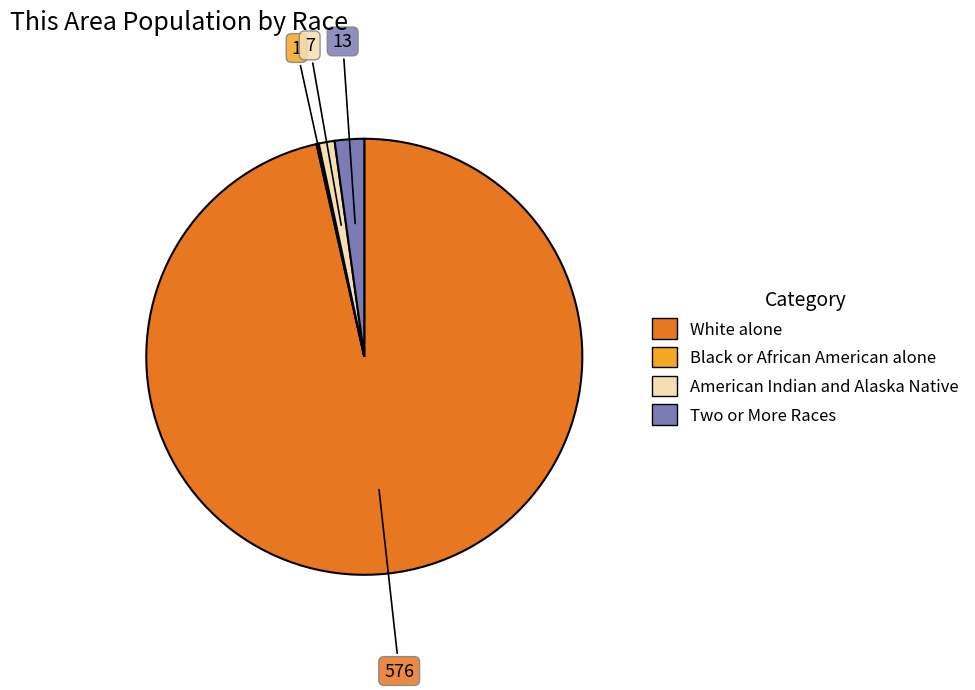

Is there any slice that represents more than half of the pie?

Yes